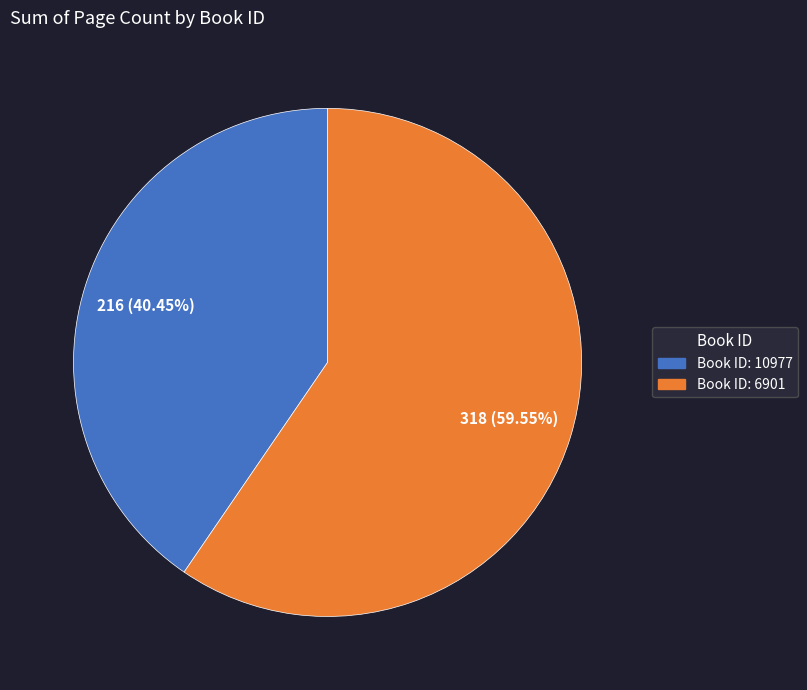

Is there any slice that represents more than half of the pie?

Yes